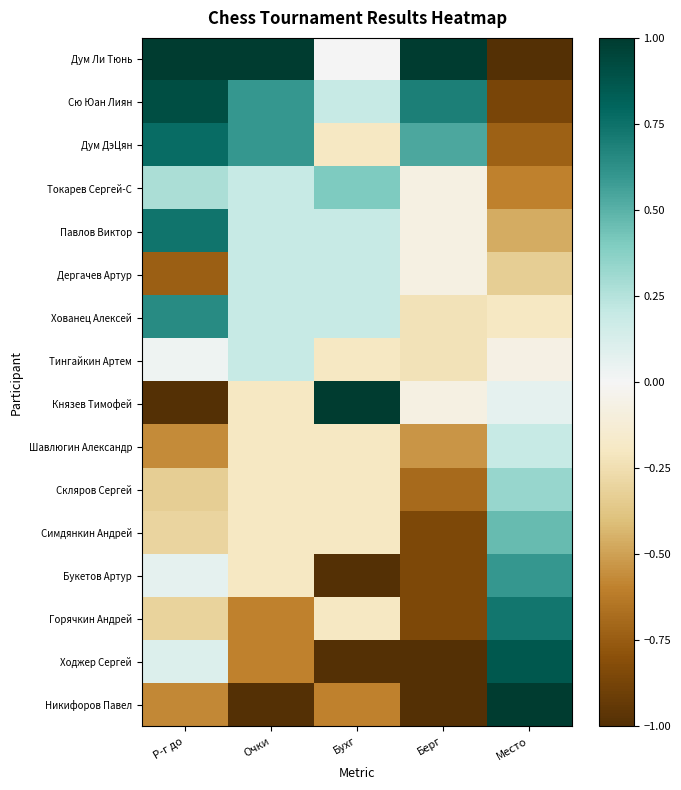

Which series has the largest total across all categories?

Дум Ли Тюнь